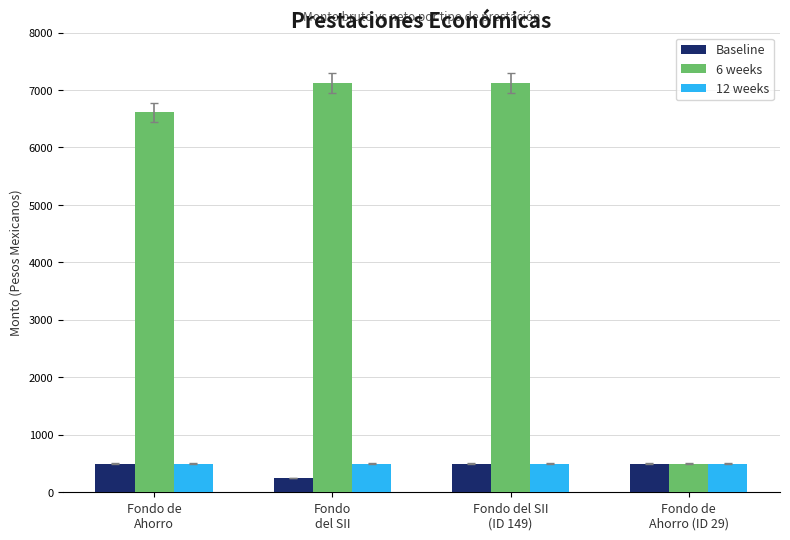

What is the total value across all series at Fondo de
Ahorro?

7612.7